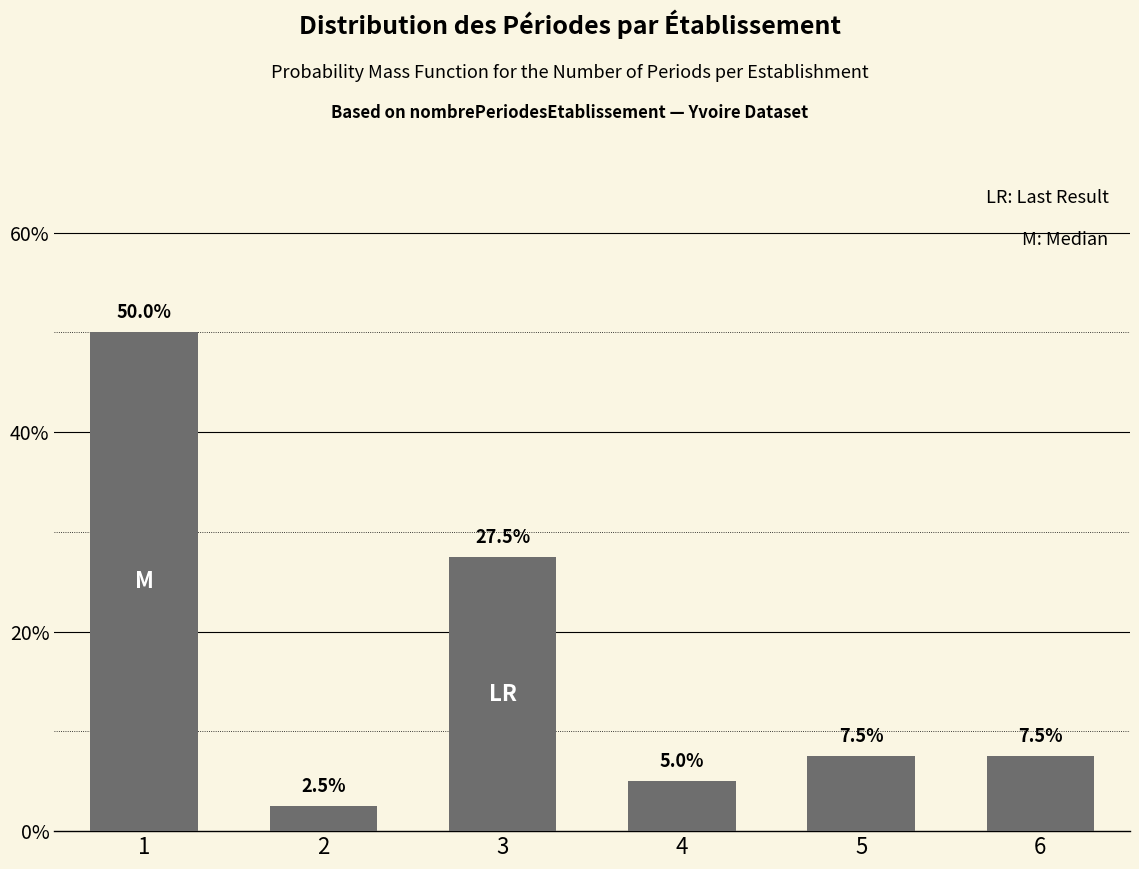

Reading right to left, list all the values displayed in this chart.

6=7.5	5=7.5	4=5.0	3=27.5	2=2.5	1=50.0